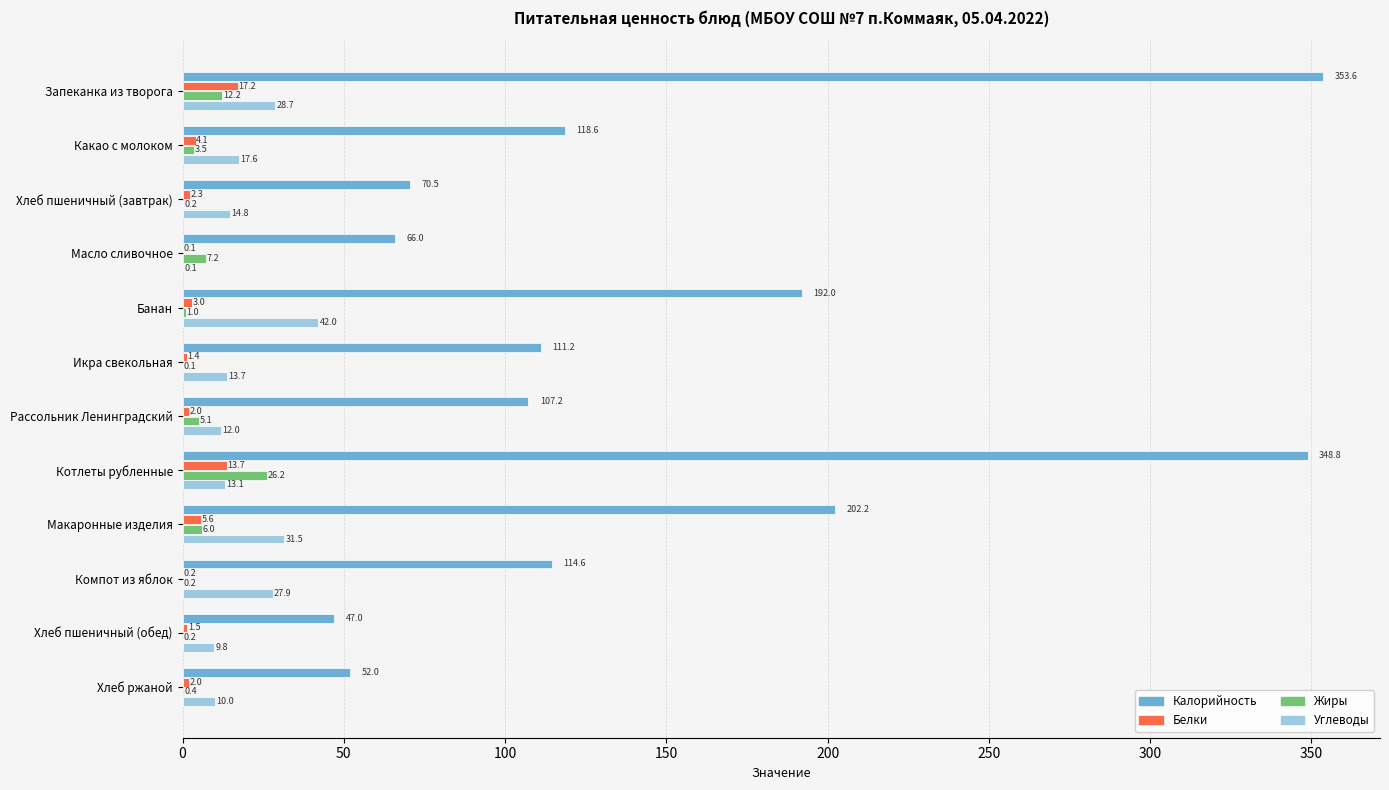

At which category does the chart reach its peak across all series?

Запеканка из творога